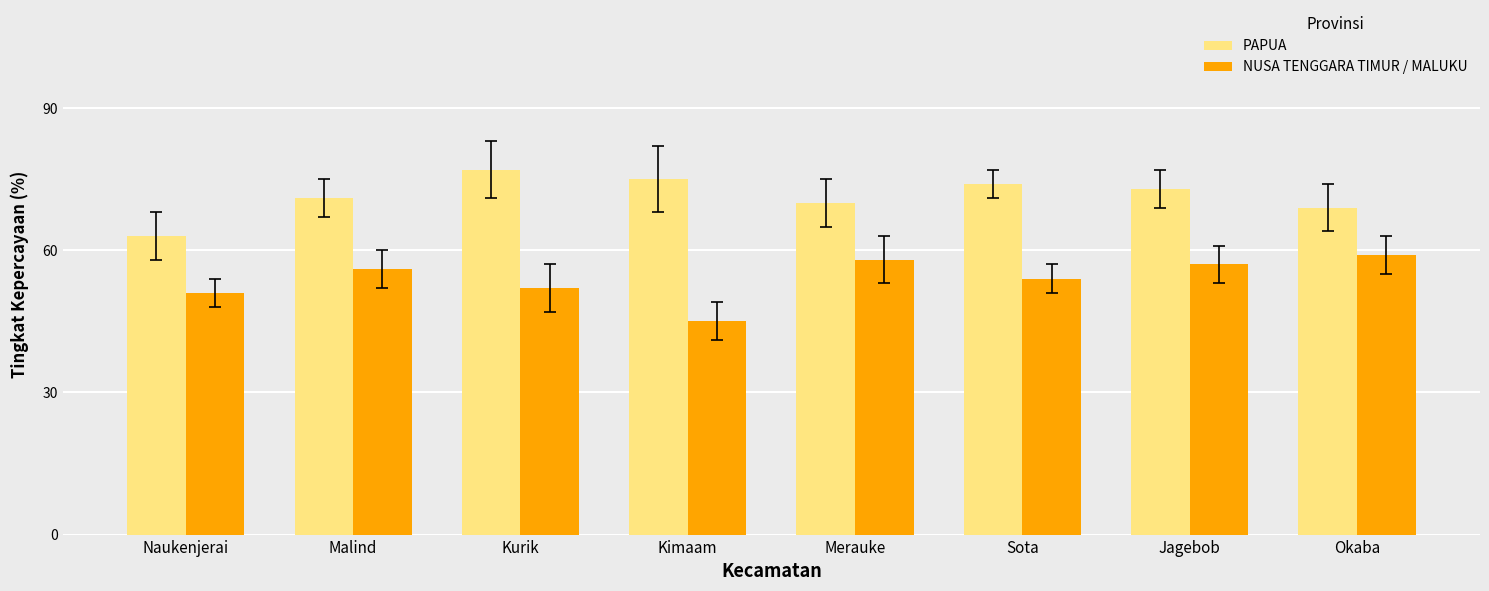

List the series in order of their peak value, highest first.

PAPUA, NUSA TENGGARA TIMUR / MALUKU